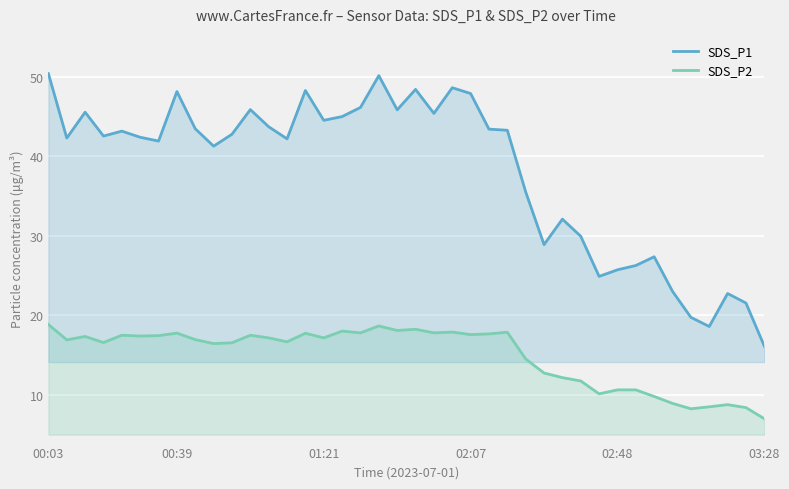

Reading left to right, what are all the values shown in this chart?

SDS_P1: 50.4	42.3	45.5	42.5	43.2	42.4	41.9	48.1	43.5	41.3	42.8	45.9	43.7	42.2	48.3	44.5	45.0	46.1	50.1	45.9	48.4	45.4	48.6	47.9	43.4	43.3	35.5	28.9	32.1	29.9	24.9	25.7	26.3	27.4	23.0	19.8	18.6	22.8	21.6	16.1
SDS_P2: 18.9	16.9	17.4	16.6	17.5	17.4	17.4	17.8	16.9	16.4	16.6	17.5	17.2	16.7	17.8	17.2	18.0	17.8	18.7	18.1	18.2	17.8	17.9	17.6	17.7	17.9	14.5	12.8	12.2	11.8	10.1	10.6	10.6	9.8	8.9	8.2	8.5	8.8	8.4	7.0